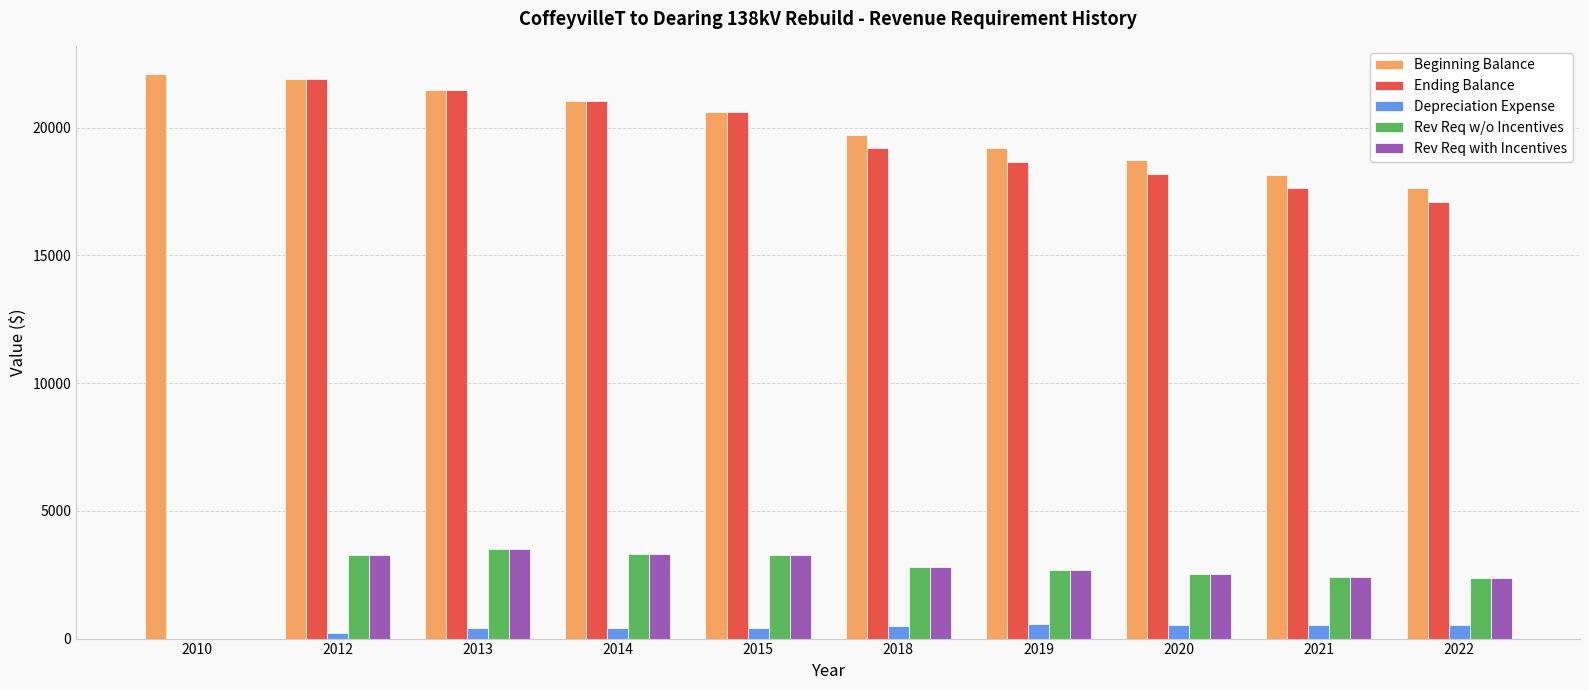

The value of Rev Req with Incentives at 2021 is 3678.0. True or false?

False